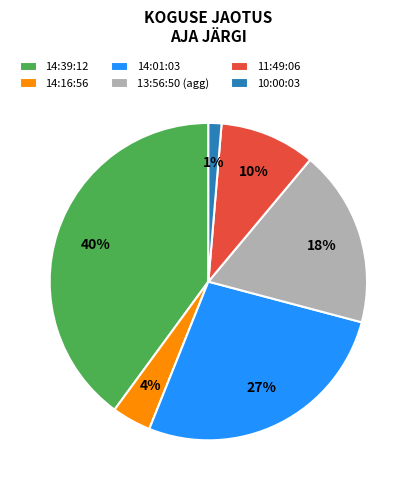

To the nearest percent, what is the difference between the largest and smallest slice percentages?

39%